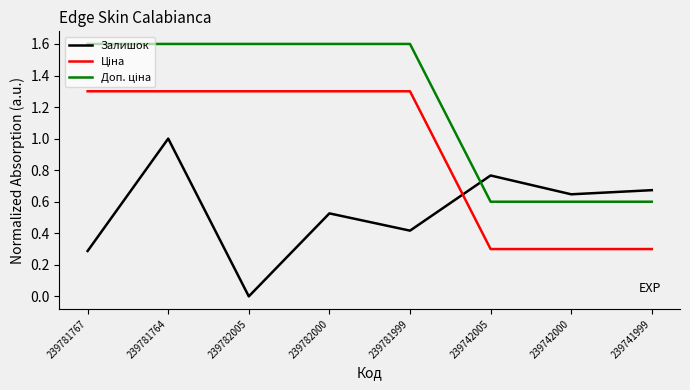

What position from the left is 239742005?

6